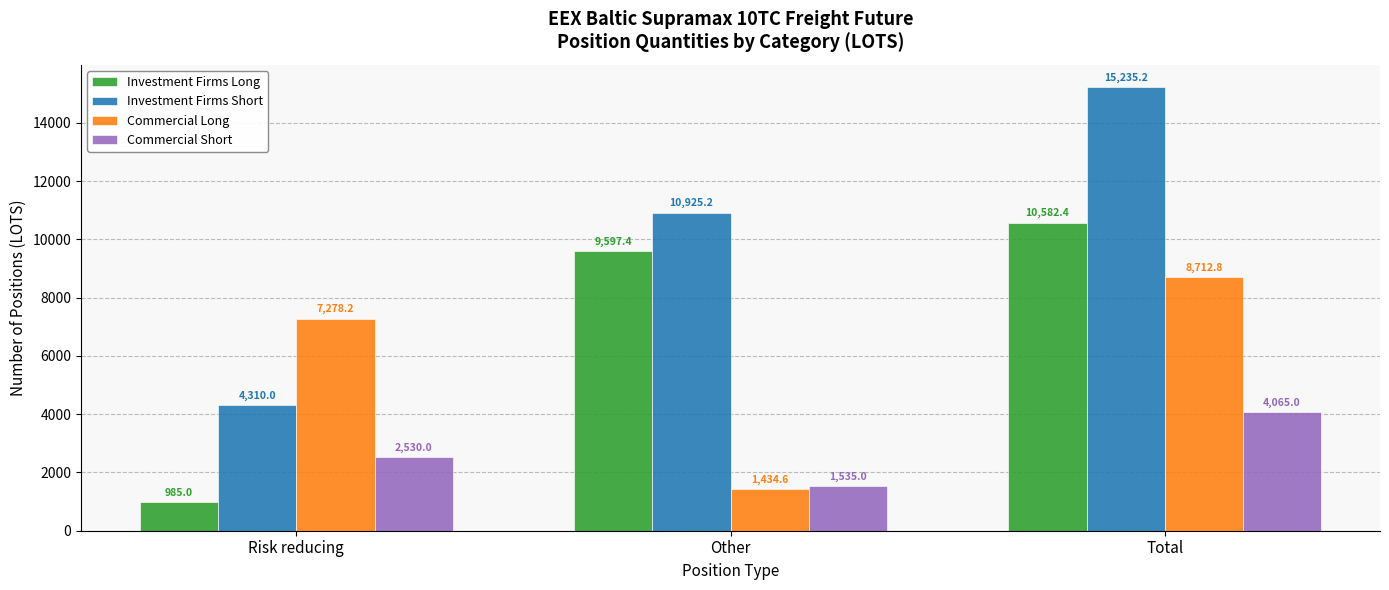

How many bars are there in each group?

4